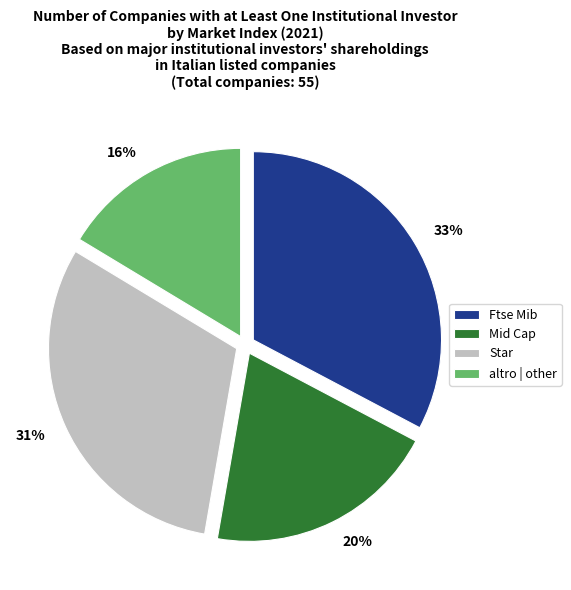

Which slice is the smallest?

altro | other